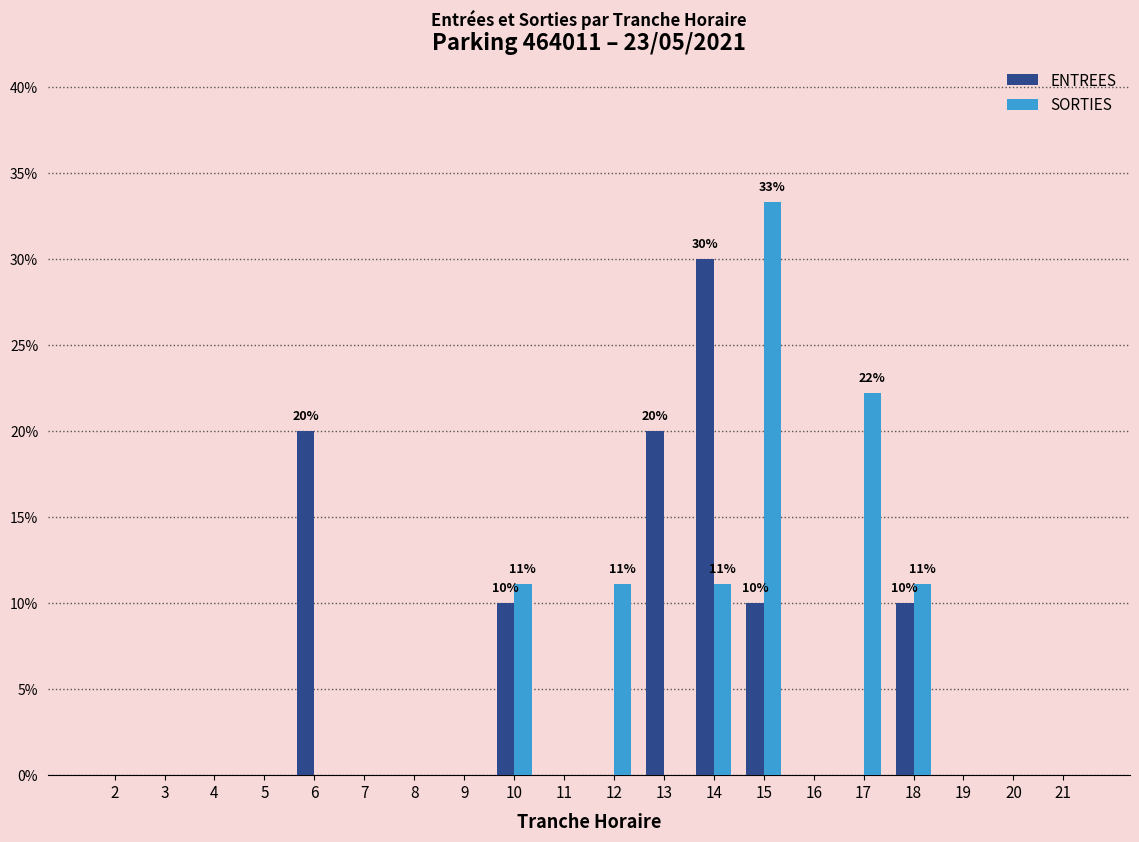

What is the sum of the SORTIES values at 18 and 10?

0.2